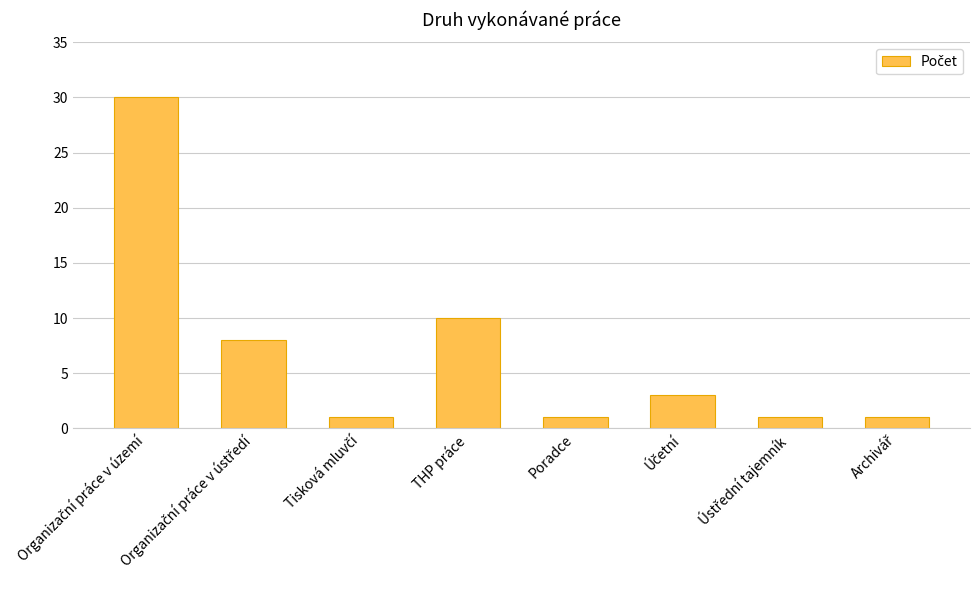

At which label is the value closest to 15?

THP práce